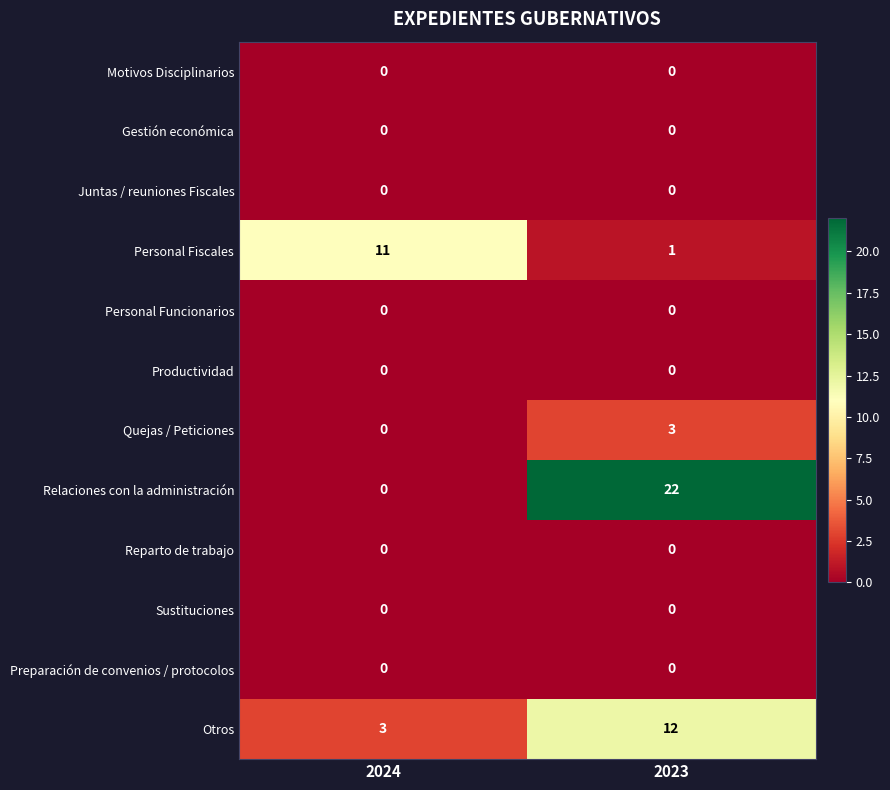

What is the maximum value shown in the chart?

22